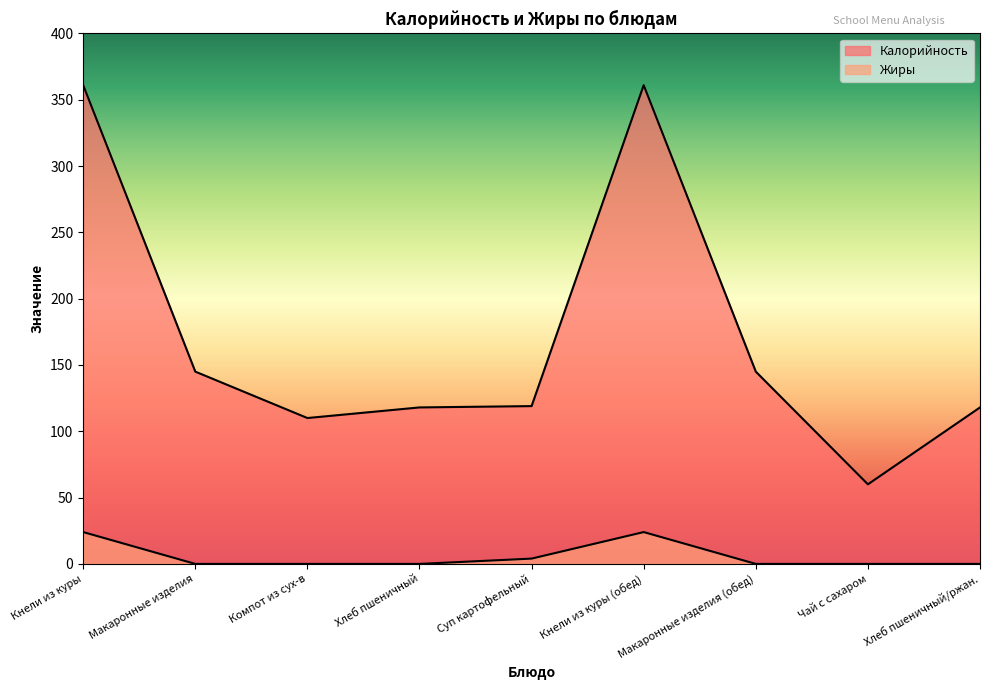

What is the spread (max minus min) of values at Макаронные изделия (обед)?

145